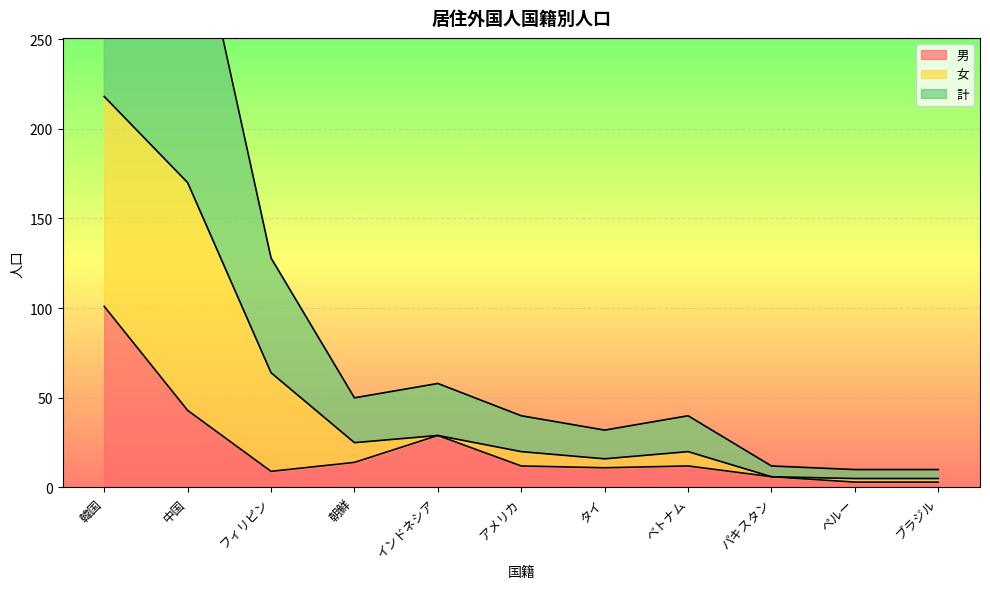

What is the label of the 3rd point from the left?

フィリピン